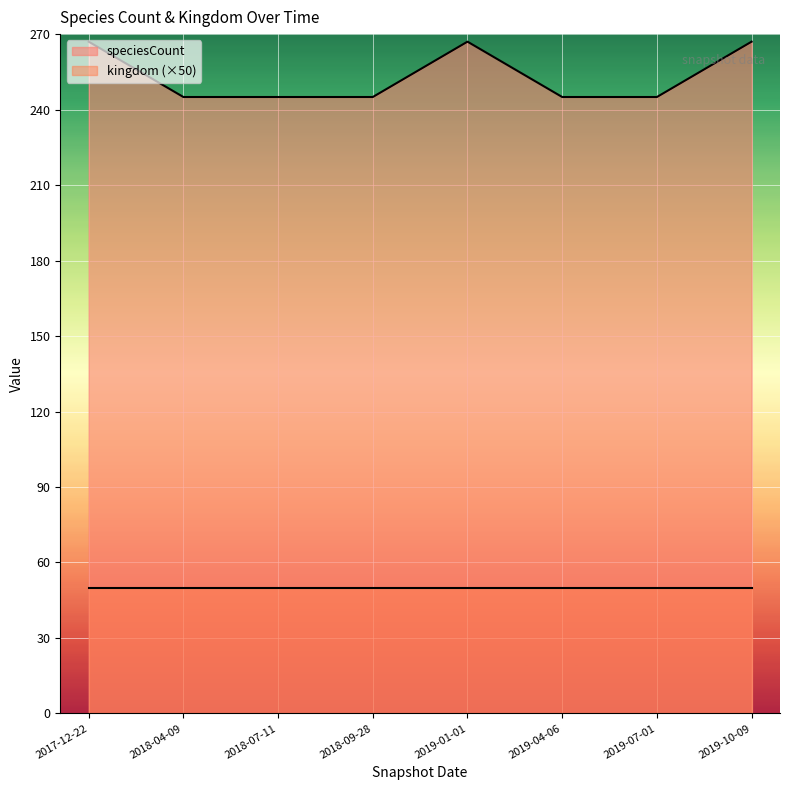

At which category does the chart reach its peak across all series?

2017-12-22